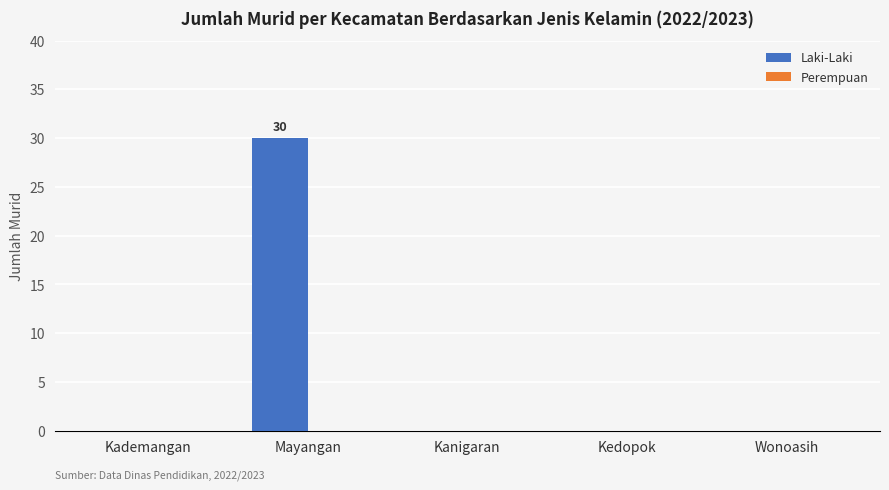

Which has a higher value, Mayangan or Kanigaran?

Mayangan